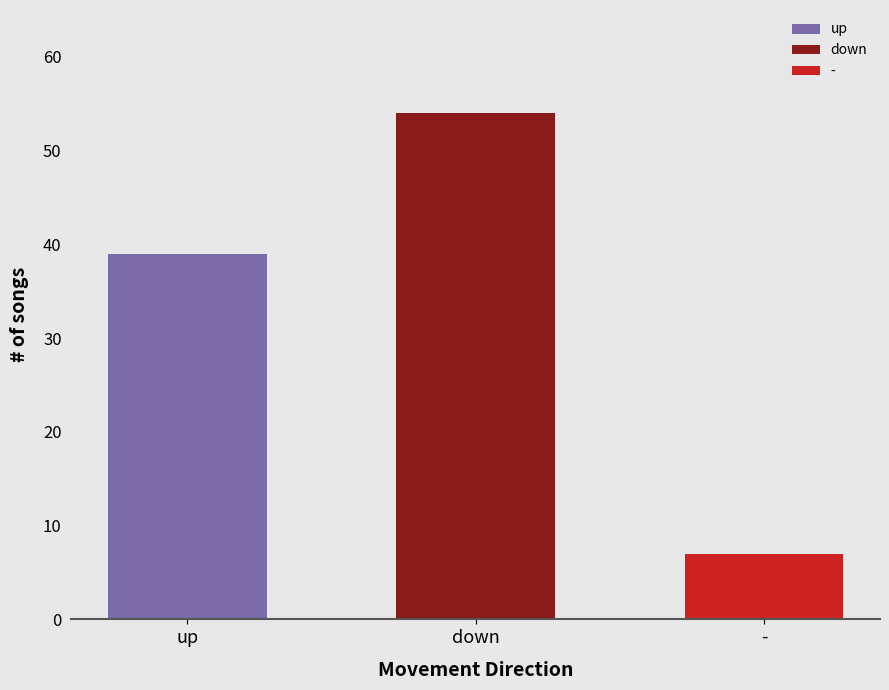

What is the label of the 3rd bar from the left?

-